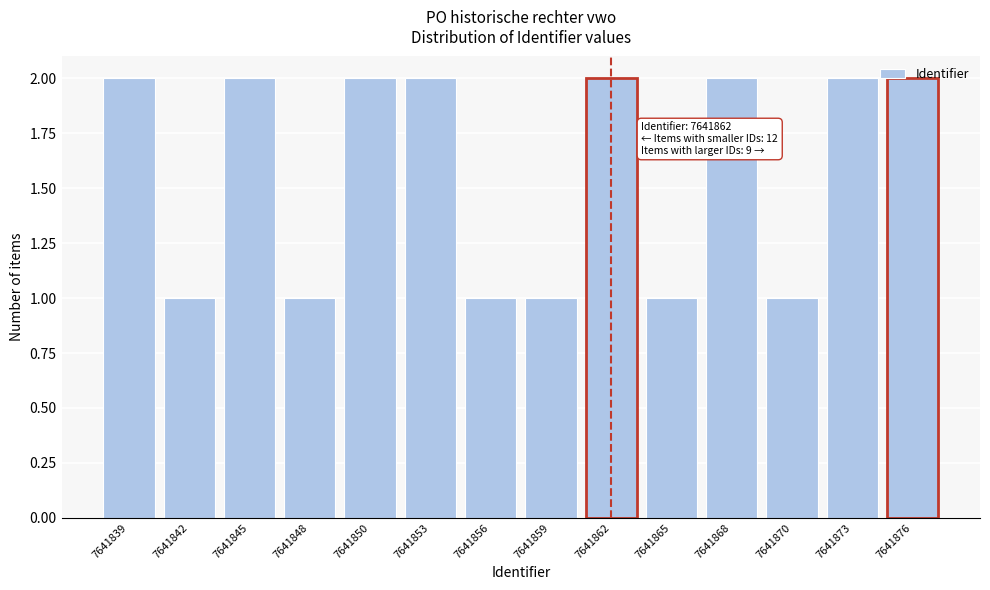

Approximately how many times larger is the value at 7641842 compared to 7641859?

1.0